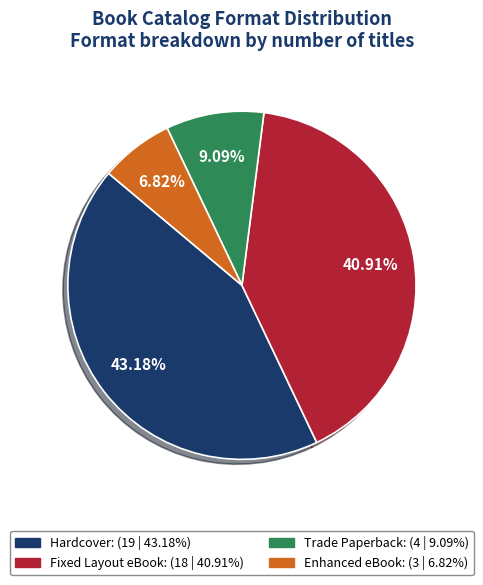

What percentage do Fixed Layout eBook and Enhanced eBook together represent?

47.7%